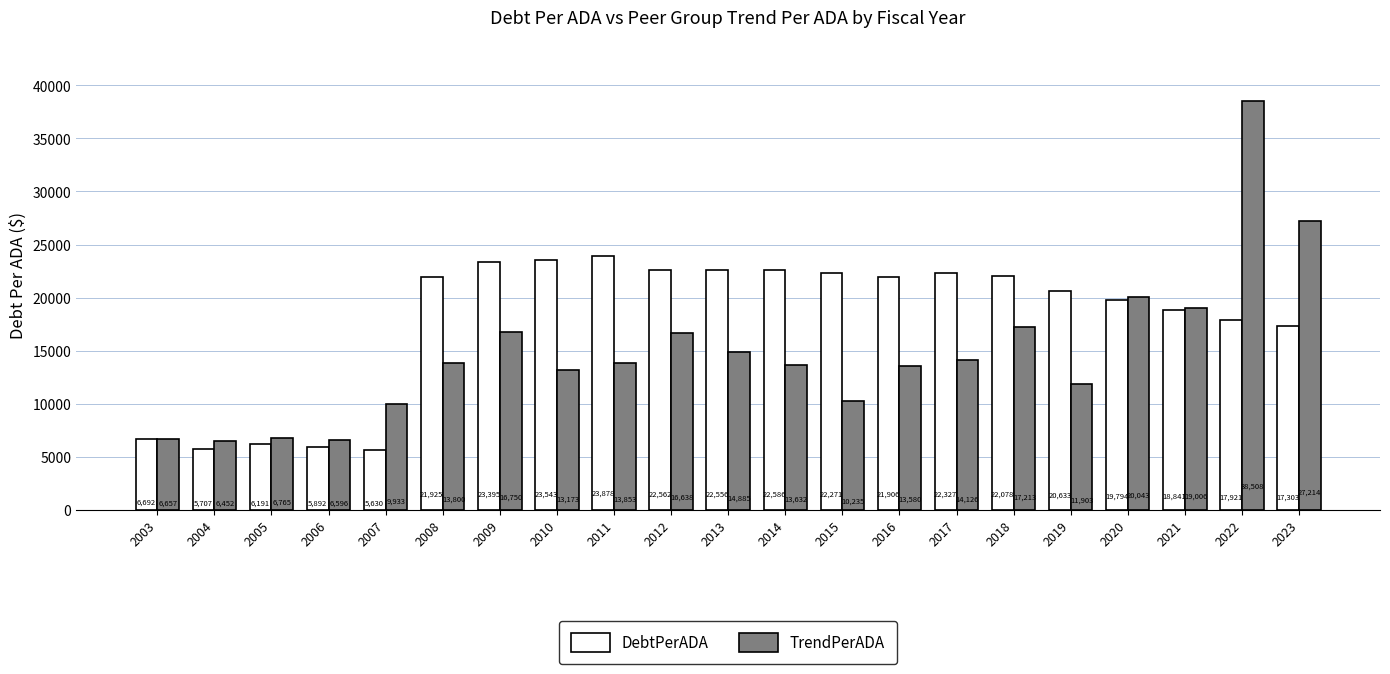

What is the sum of all DebtPerADA values?

373630.0